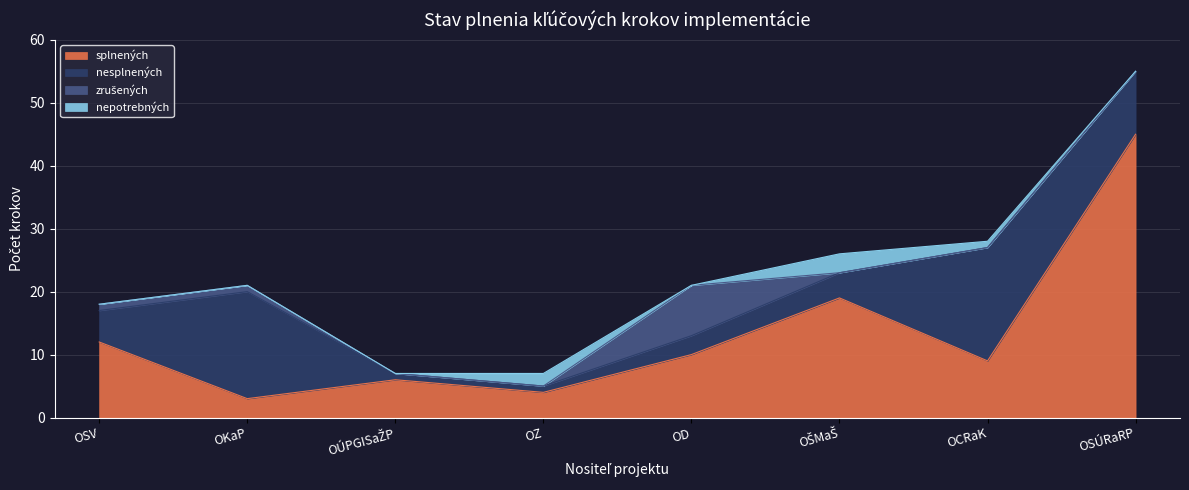

What is the difference between the maximum and minimum values in the nesplnených series?

17